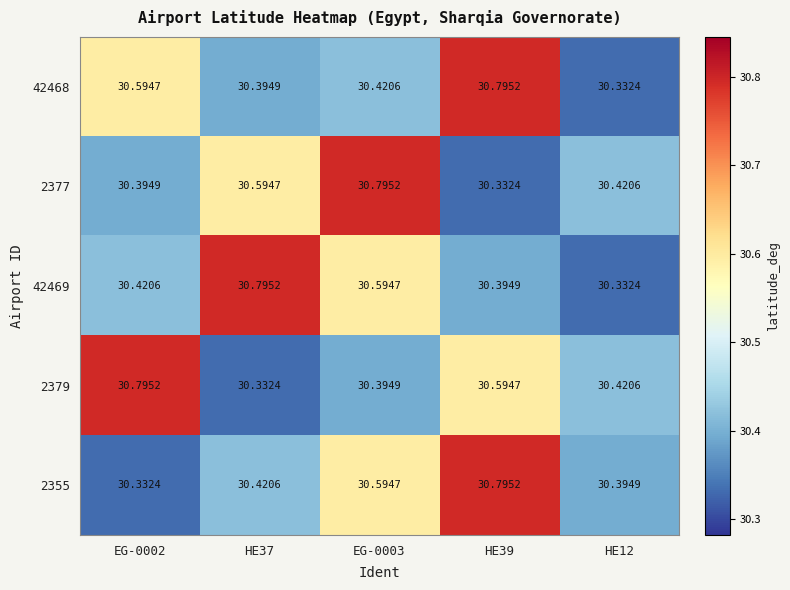

Reading left to right, what are all the values shown in this chart?

42468: EG-0002=30.6	HE37=30.4	EG-0003=30.4	HE39=30.8	HE12=30.3
2377: EG-0002=30.4	HE37=30.6	EG-0003=30.8	HE39=30.3	HE12=30.4
42469: EG-0002=30.4	HE37=30.8	EG-0003=30.6	HE39=30.4	HE12=30.3
2379: EG-0002=30.8	HE37=30.3	EG-0003=30.4	HE39=30.6	HE12=30.4
2355: EG-0002=30.3	HE37=30.4	EG-0003=30.6	HE39=30.8	HE12=30.4